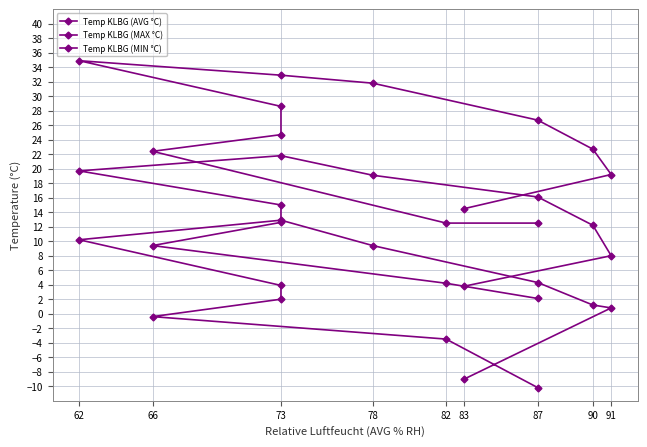

List the series in order of their peak value, highest first.

Temp KLBG (MAX °C), Temp KLBG (AVG °C), Temp KLBG (MIN °C)